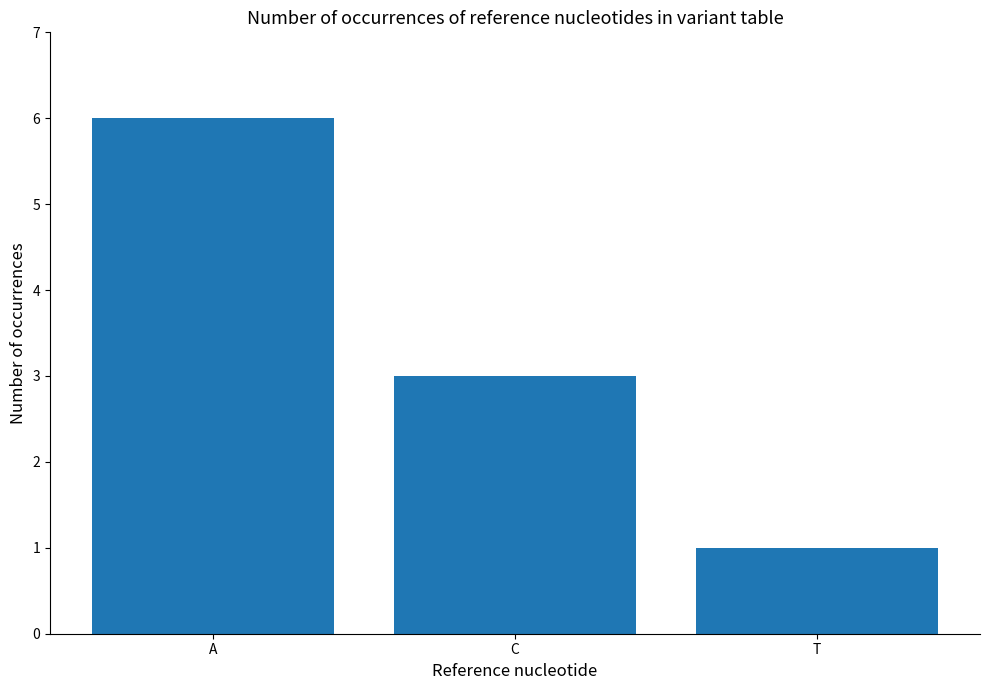

Rank the categories by value from highest to lowest.

A, C, T